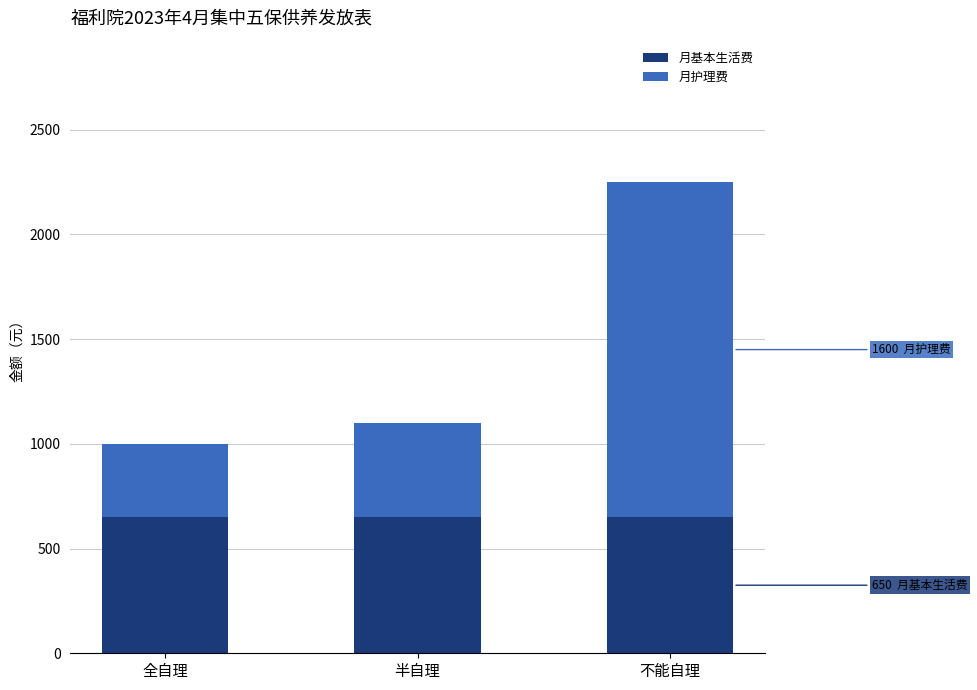

At which category is the sum across all series the highest?

不能自理